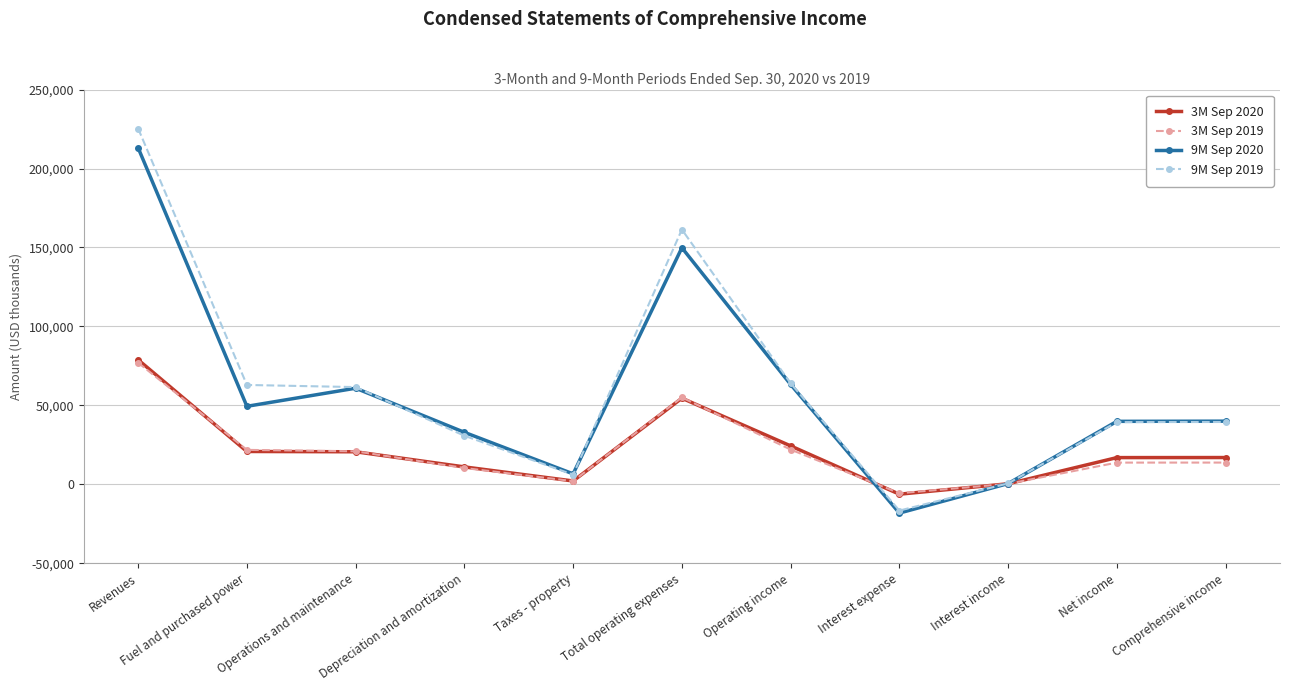

Is this an area chart (filled region under the line)?

No